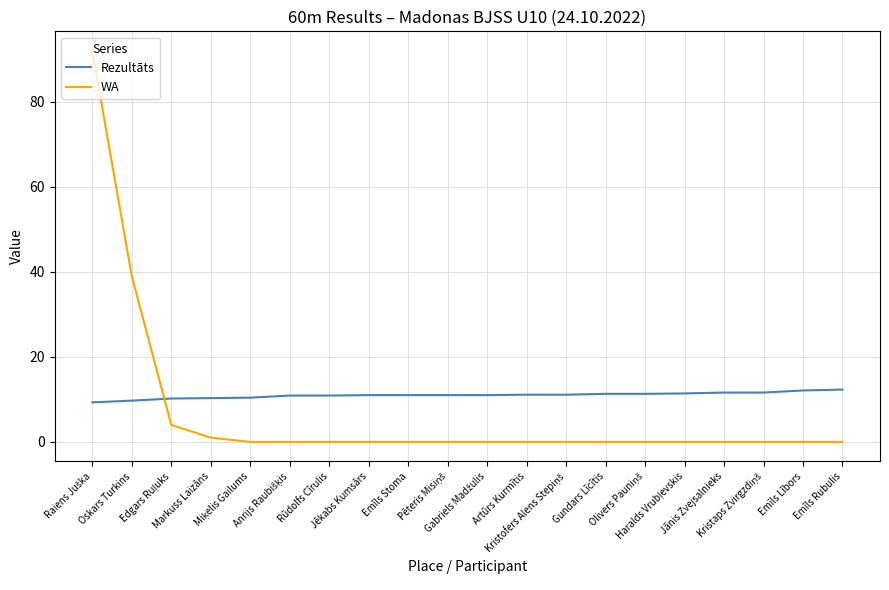

What is the difference between the highest and lowest values at Oskars Turkins?

29.3